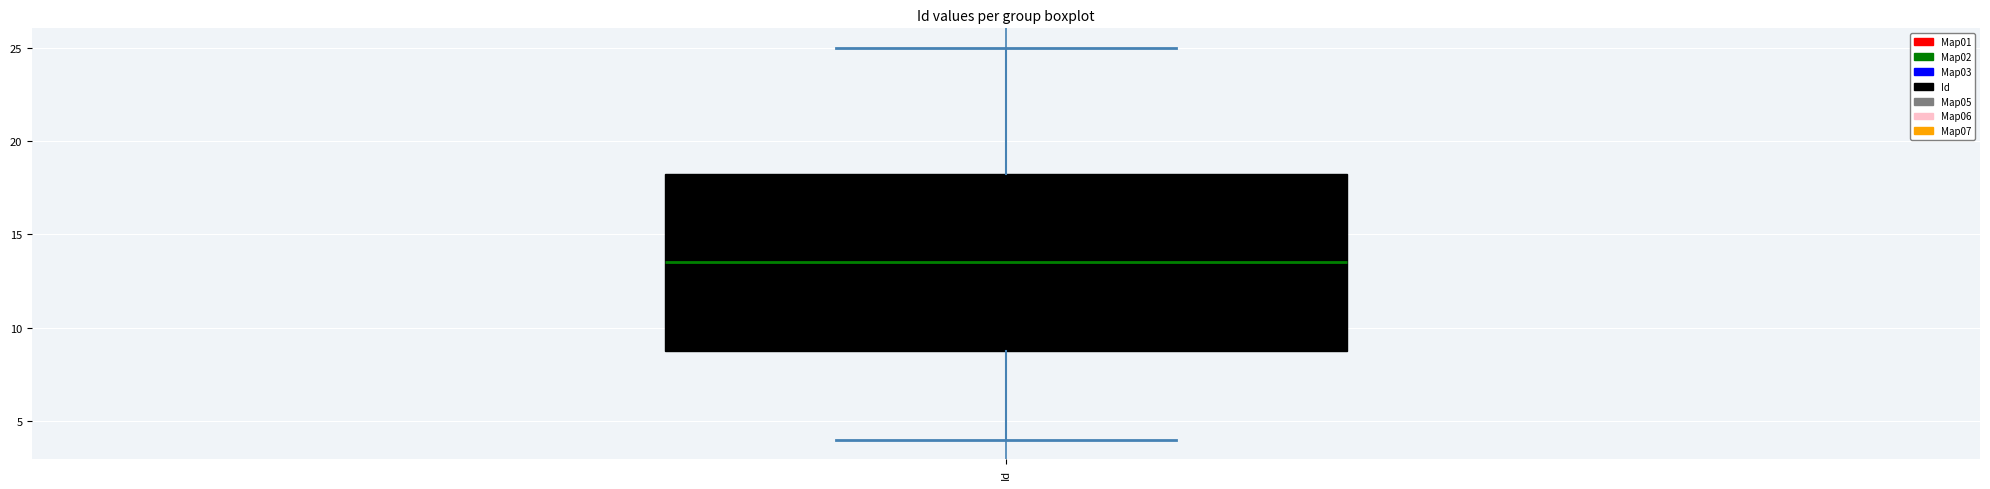

Read this box plot against the y-axis: the position of the median line, the range covered by the box, and the ends of both whiskers. The values are not printed on the chart, so give them approximately, as read against the axis.

median 13.5, box 9.0 to 18.5, whiskers 4.0 to 25.0